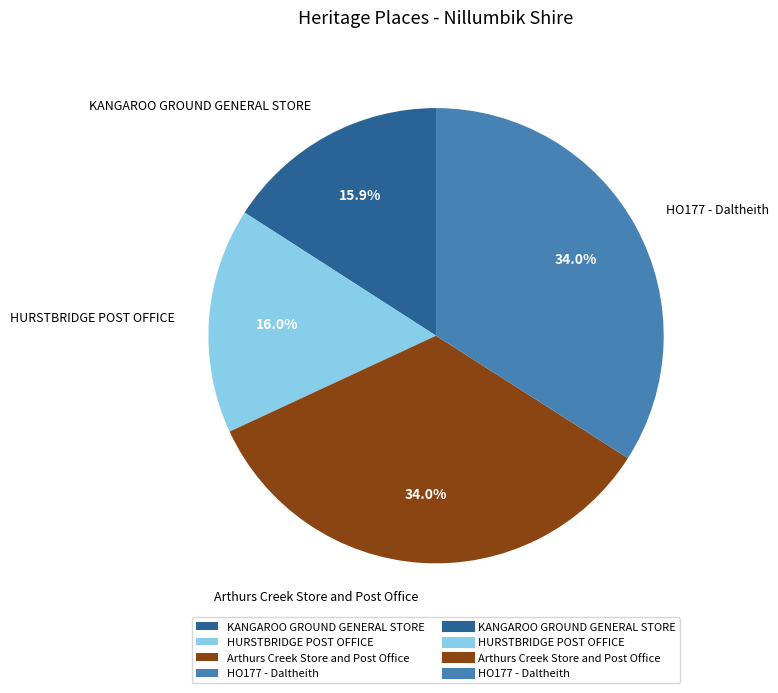

To the nearest percent, what percentage of the pie is KANGAROO GROUND GENERAL STORE?

16%